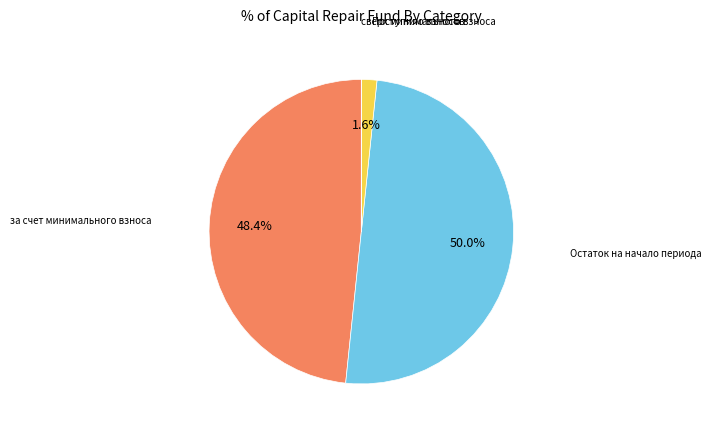

Rank the categories by value from highest to lowest.

Остаток на начало периода, за счет минимального взноса, Поступило взносов, сверх минимального размера взноса